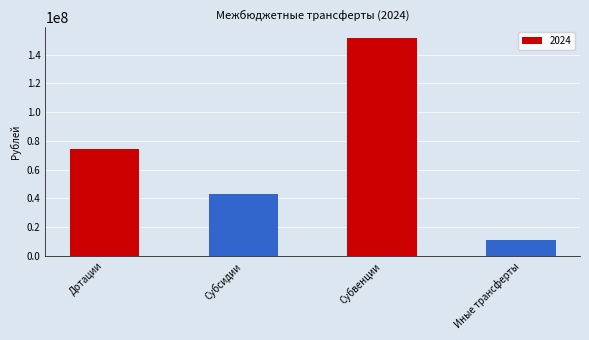

How many distinct data groups are displayed?

1